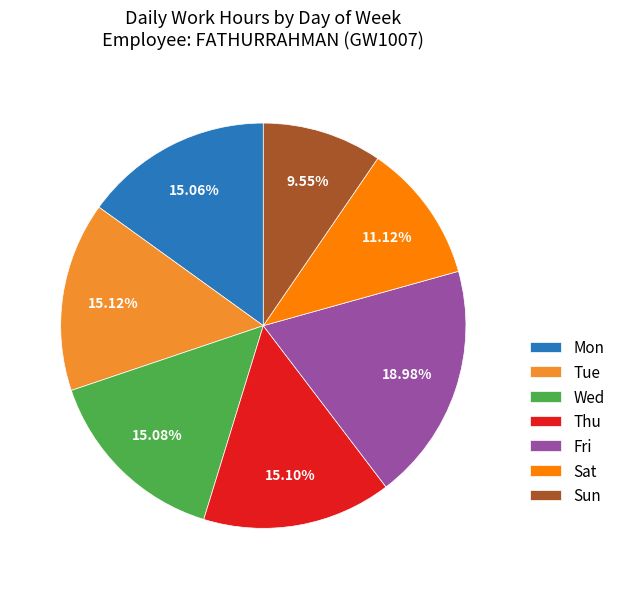

Combined, do Wed and Fri account for over 50%?

No